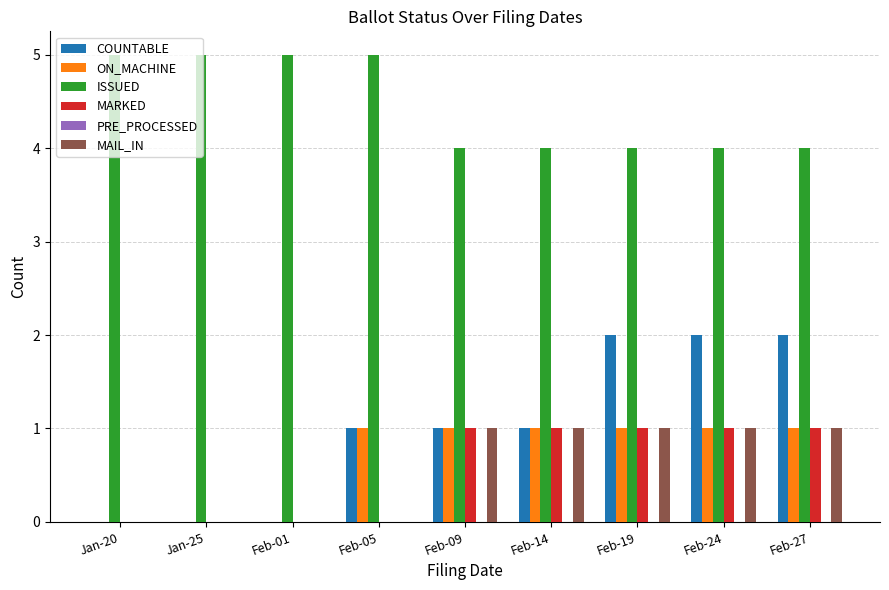

Is the value of MARKED at Feb-27 greater than the value of MAIL_IN at Feb-01?

Yes